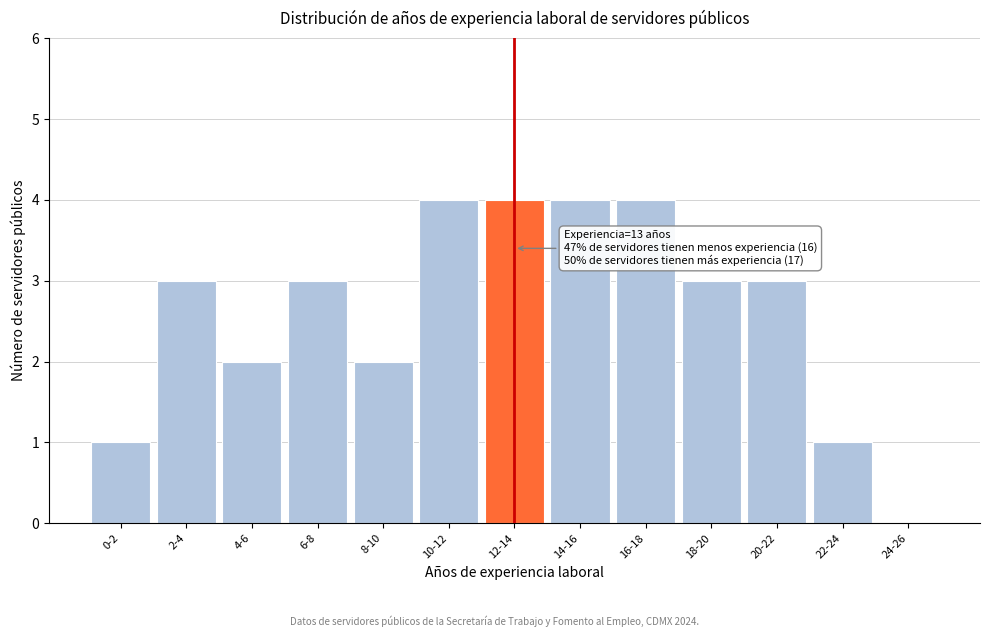

Reading right to left, list all the values displayed in this chart.

24-26=0	22-24=1	20-22=3	18-20=3	16-18=4	14-16=4	12-14=4	10-12=4	8-10=2	6-8=3	4-6=2	2-4=3	0-2=1